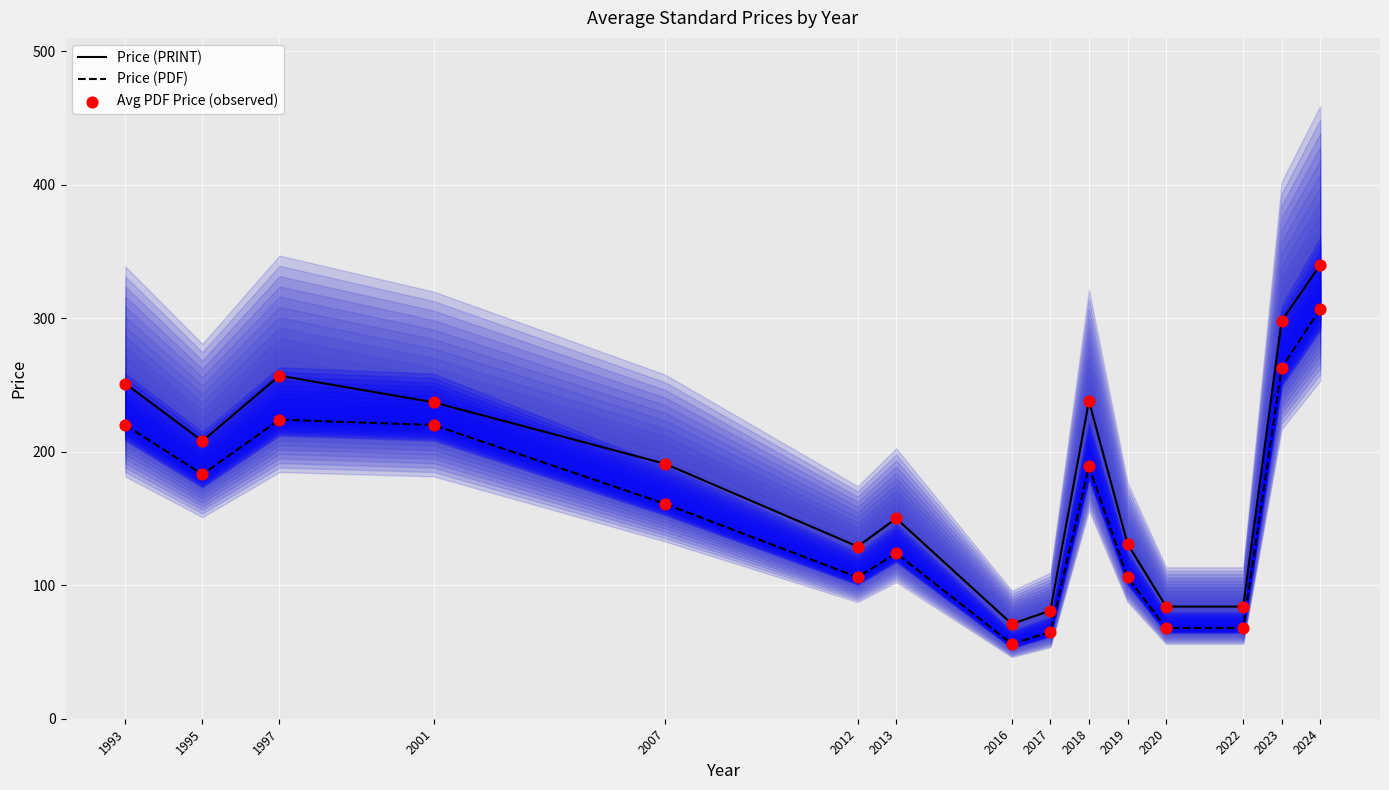

At which category is the sum across all series the highest?

2024